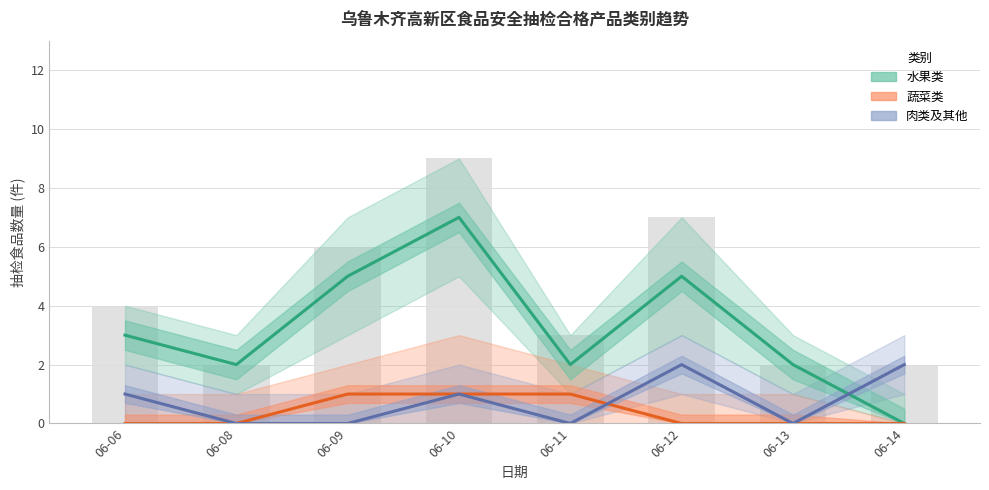

At how many categories does at least one series exceed 4?

3